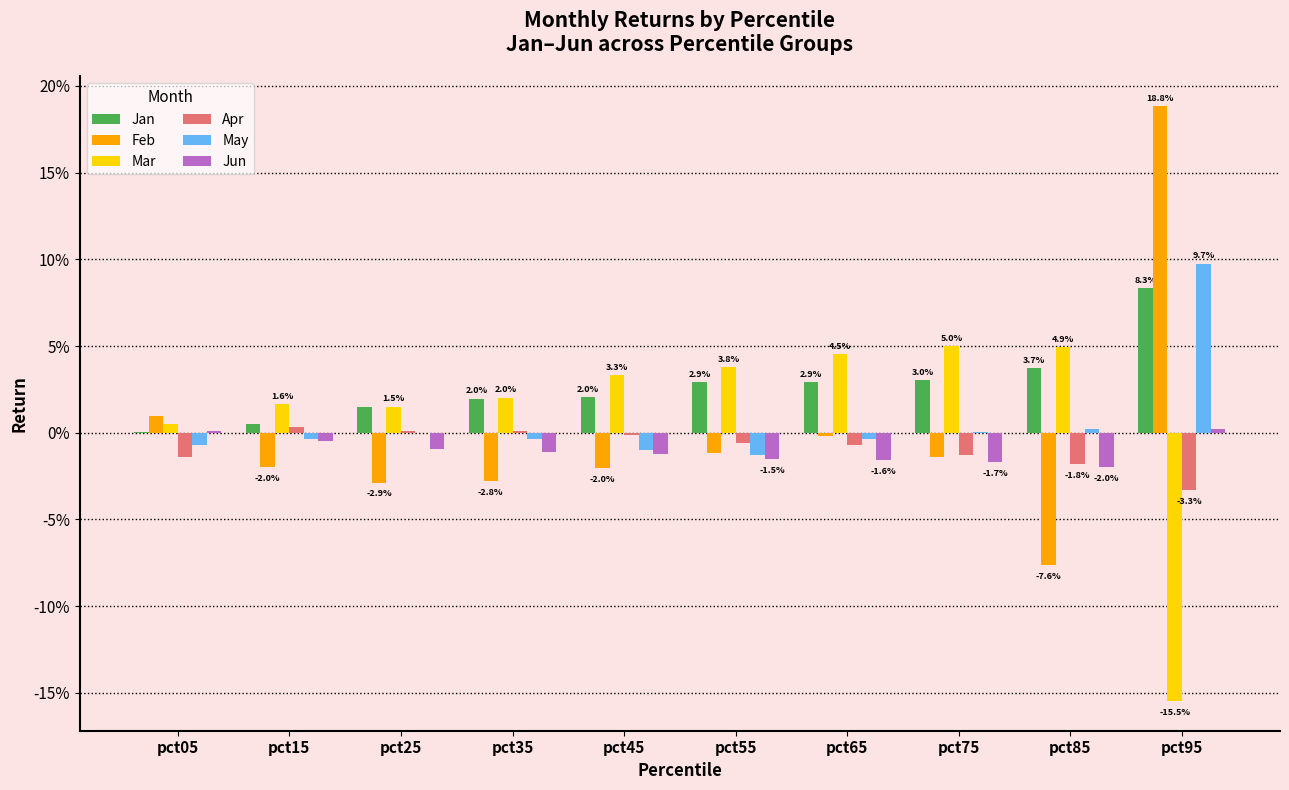

At which category does the chart reach its peak across all series?

pct95